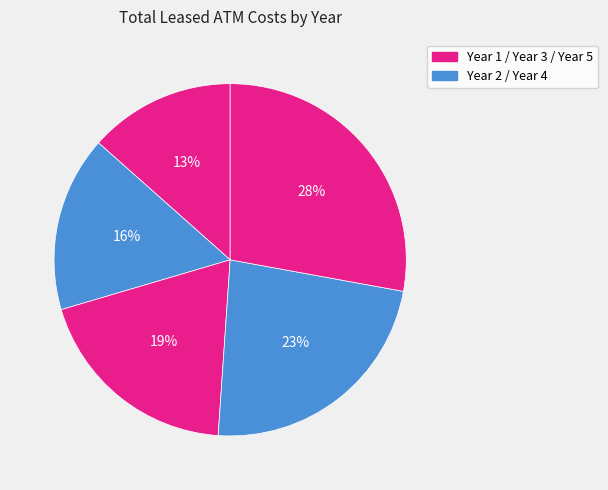

Rank the categories by value from highest to lowest.

Year 5, Year 4, Year 3, Year 2, Year 1